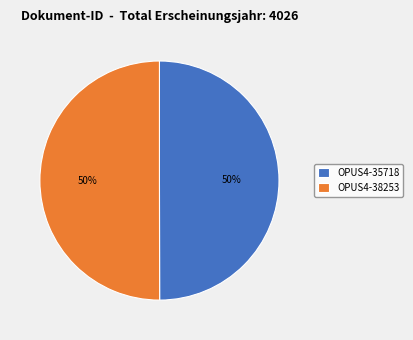

Combined, do OPUS4-35718 and OPUS4-38253 account for over 50%?

Yes